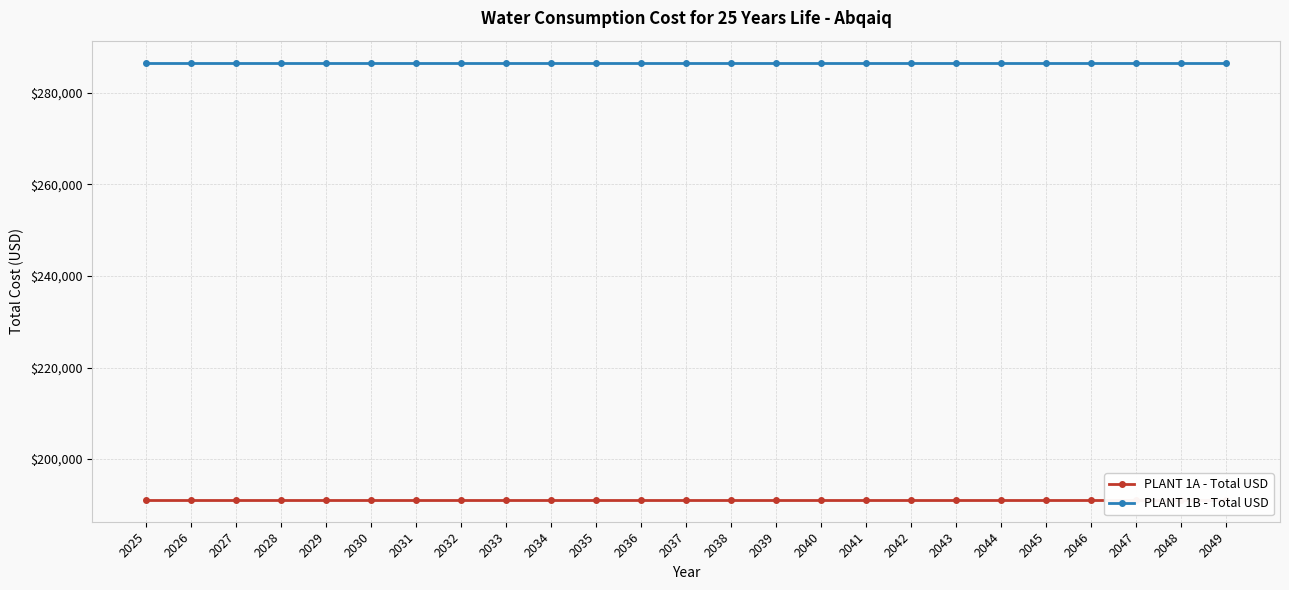

At which category does the chart reach its minimum across all series?

2025